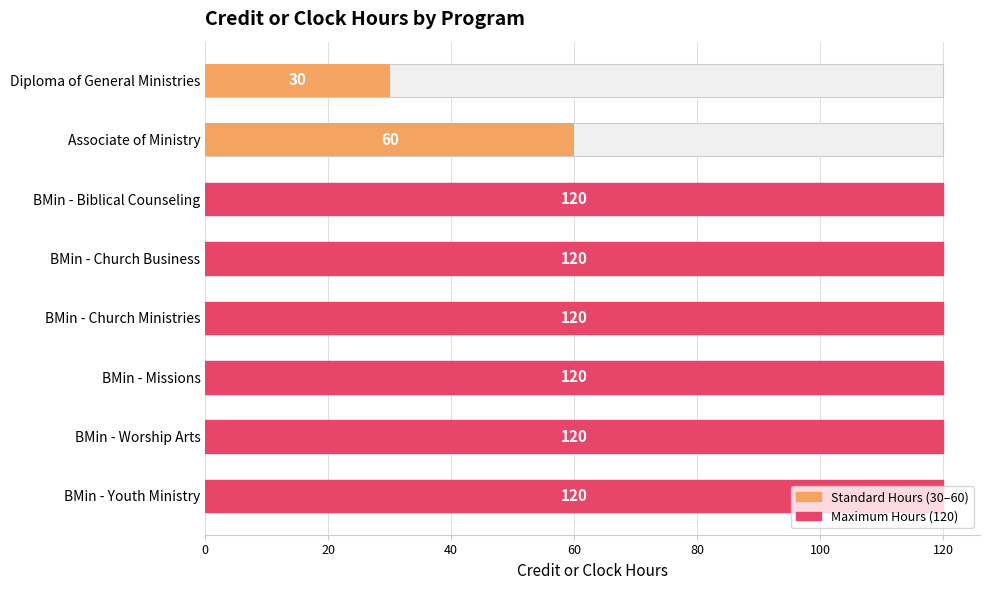

The value at BMin - Church Business is 208. True or false?

False